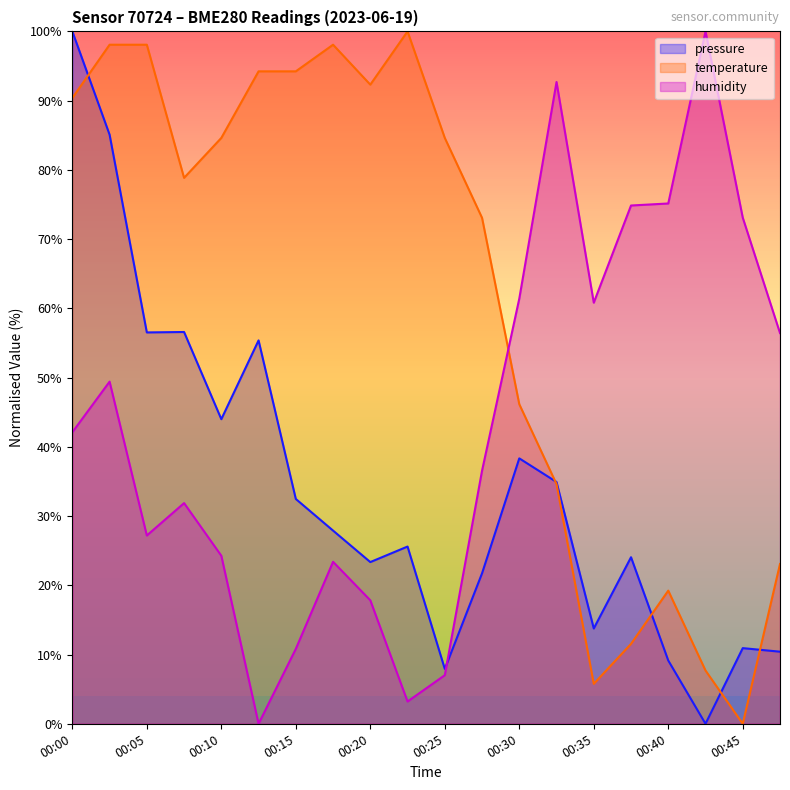

How many data points in humidity are above 42?

10